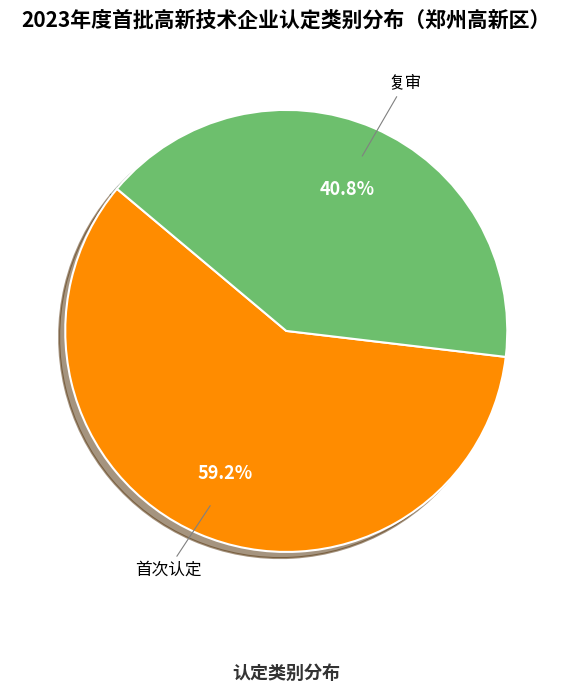

Rank the categories by value from lowest to highest.

复审, 首次认定